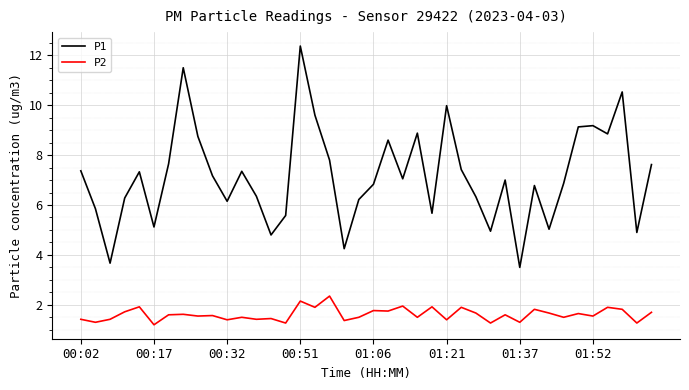

What is the smallest value displayed?

1.2